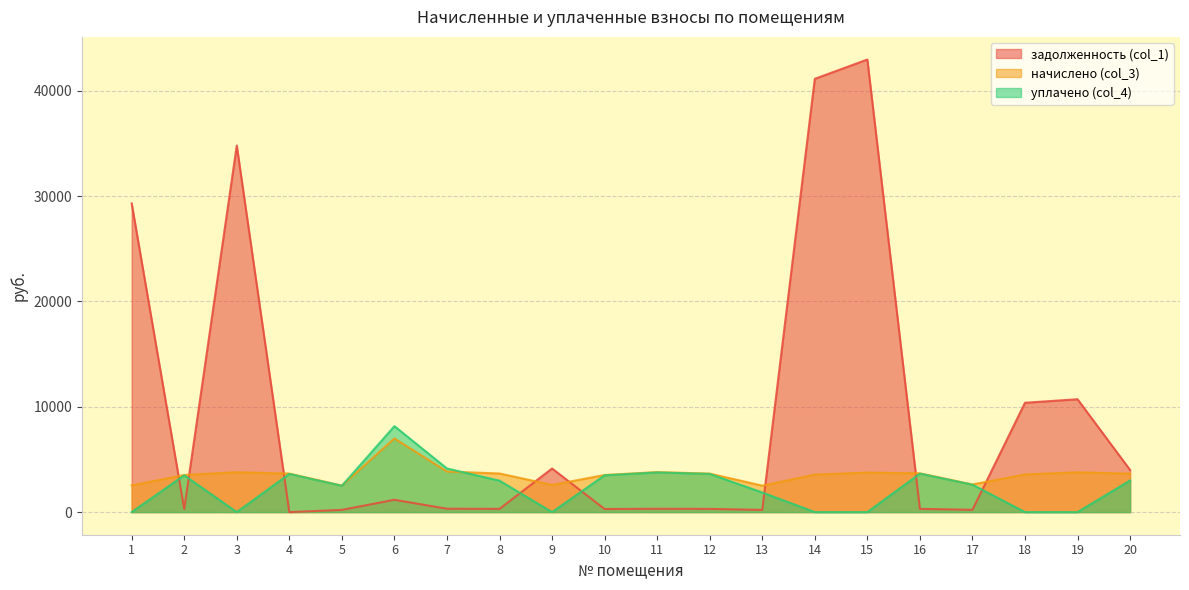

True or false: начислено (col_3) has a value of 3654.6 at 20.

True